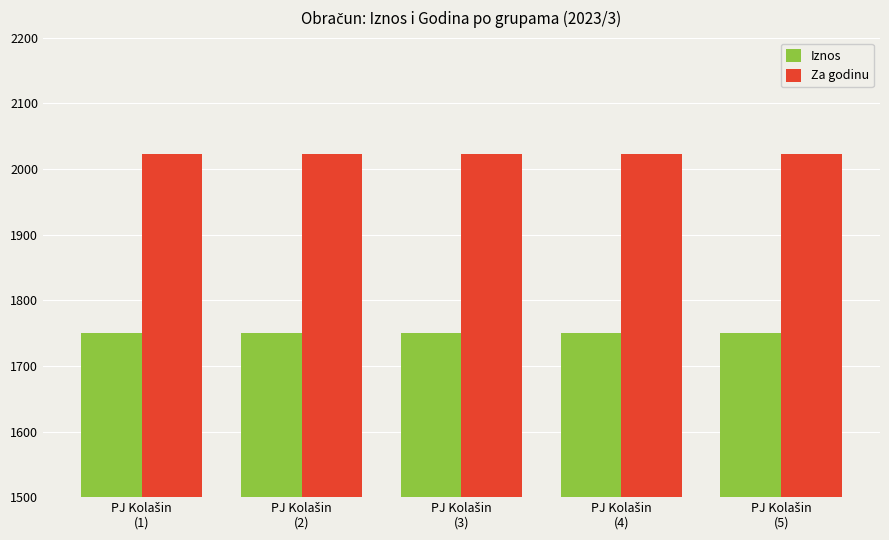

Which series has the largest total across all categories?

Za godinu